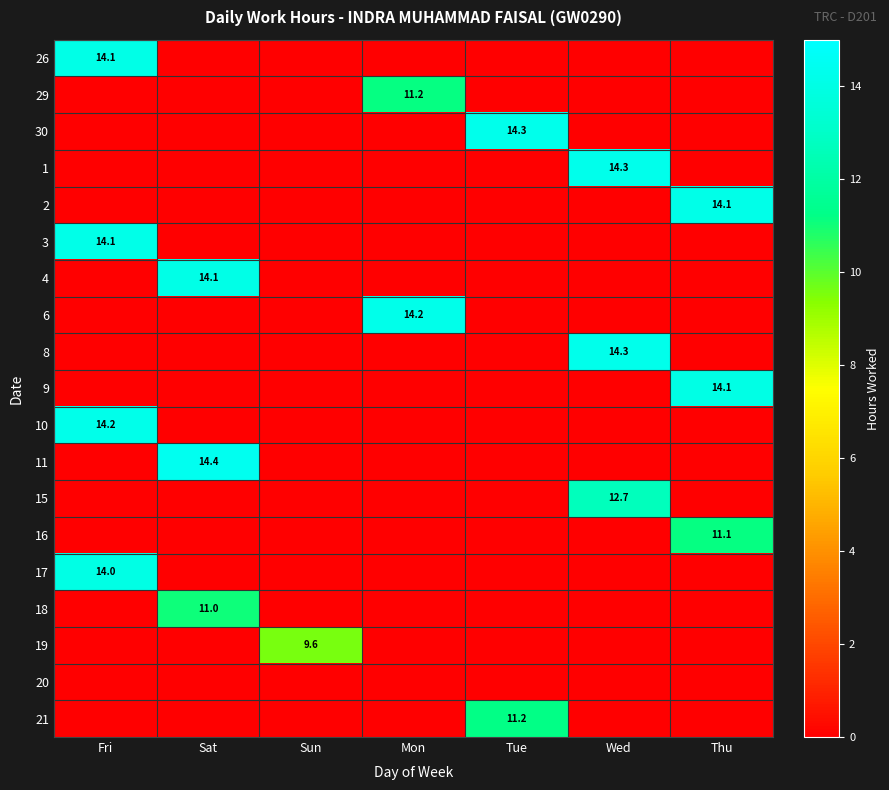

The 11 series shows 10.0 at Sat. True or false?

False